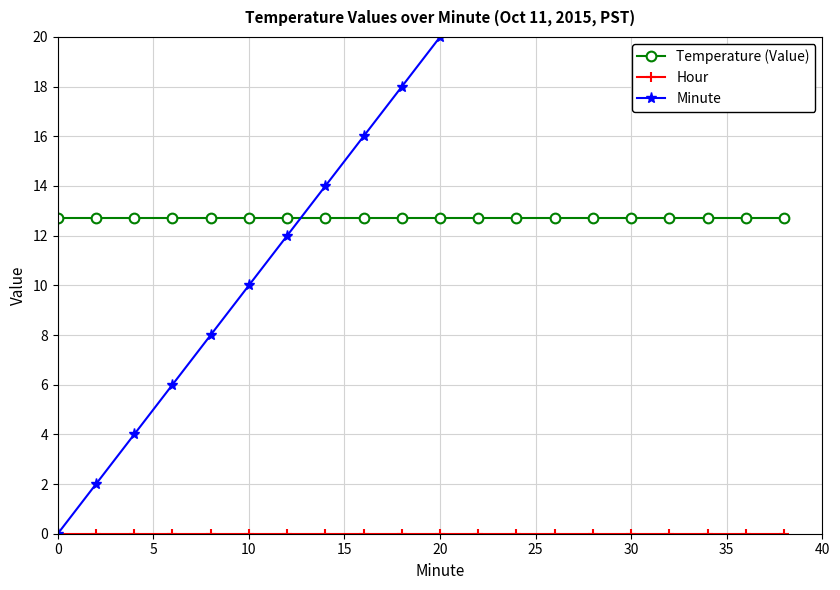

Reading left to right, list all the values displayed in this chart.

Temperature (Value): 12.7	12.7	12.7	12.7	12.7	12.7	12.7	12.7	12.7	12.7	12.7	12.7	12.7	12.7	12.7	12.7	12.7	12.7	12.7	12.7
Hour: 0.0	0.0	0.0	0.0	0.0	0.0	0.0	0.0	0.0	0.0	0.0	0.0	0.0	0.0	0.0	0.0	0.0	0.0	0.0	0.0
Minute: 0.0	2.0	4.0	6.0	8.0	10.0	12.0	14.0	16.0	18.0	20.0	22.0	24.0	26.0	28.0	30.0	32.0	34.0	36.0	38.0